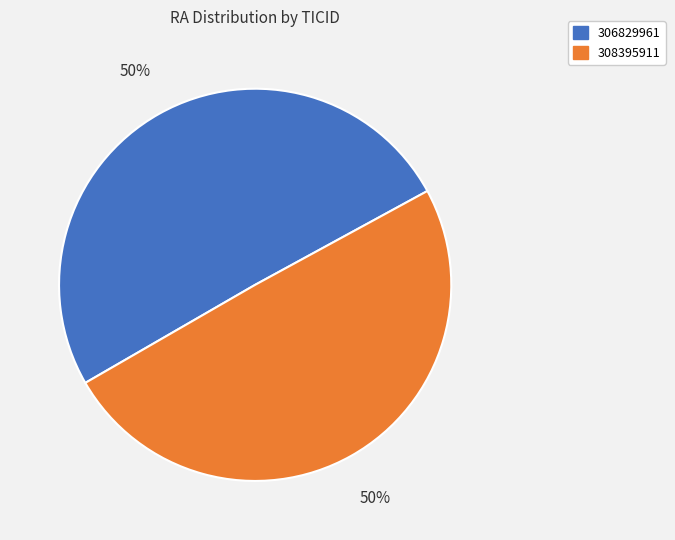

Which slice is the largest?

306829961